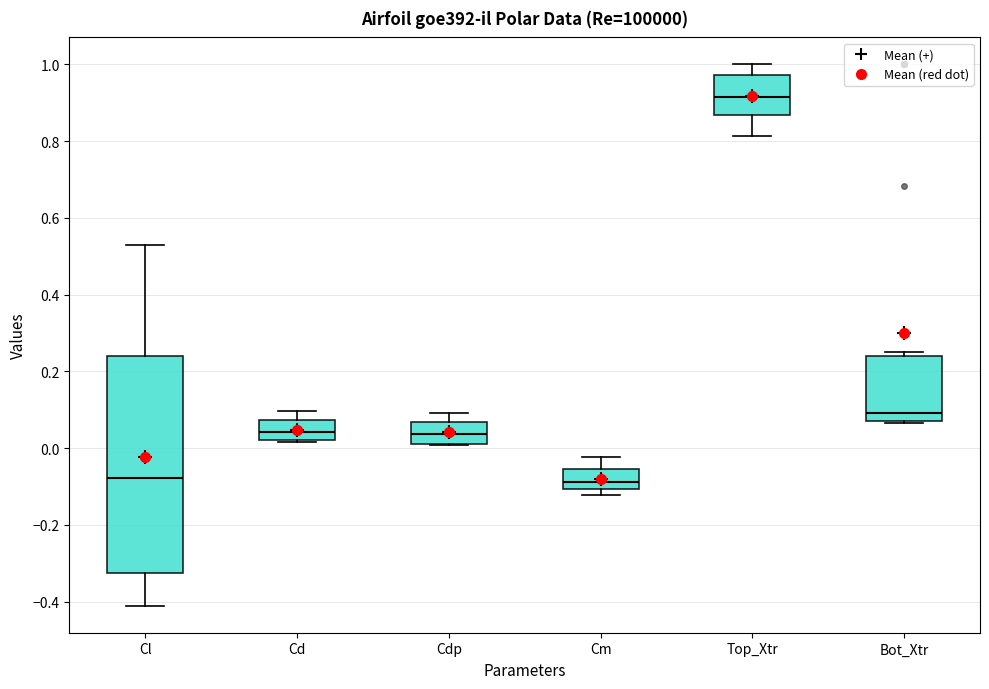

Reading left to right, read every box against the y-axis: the position of its median line, the range the box covers, and the ends of its whiskers. The values are not printed on the chart, so give them approximately, as read against the axis.

Cl: median -0.08, box -0.32 to 0.24, whiskers -0.42 to 0.52
Cd: median 0.04, box 0.02 to 0.08, whiskers 0.02 to 0.10
Cdp: median 0.04, box 0.02 to 0.06, whiskers 0.00 to 0.10
Cm: median -0.08, box -0.10 to -0.06, whiskers -0.12 to -0.02
Top_Xtr: median 0.92, box 0.86 to 0.98, whiskers 0.82 to 1.00
Bot_Xtr: median 0.10, box 0.06 to 0.24, whiskers 0.06 to 0.26